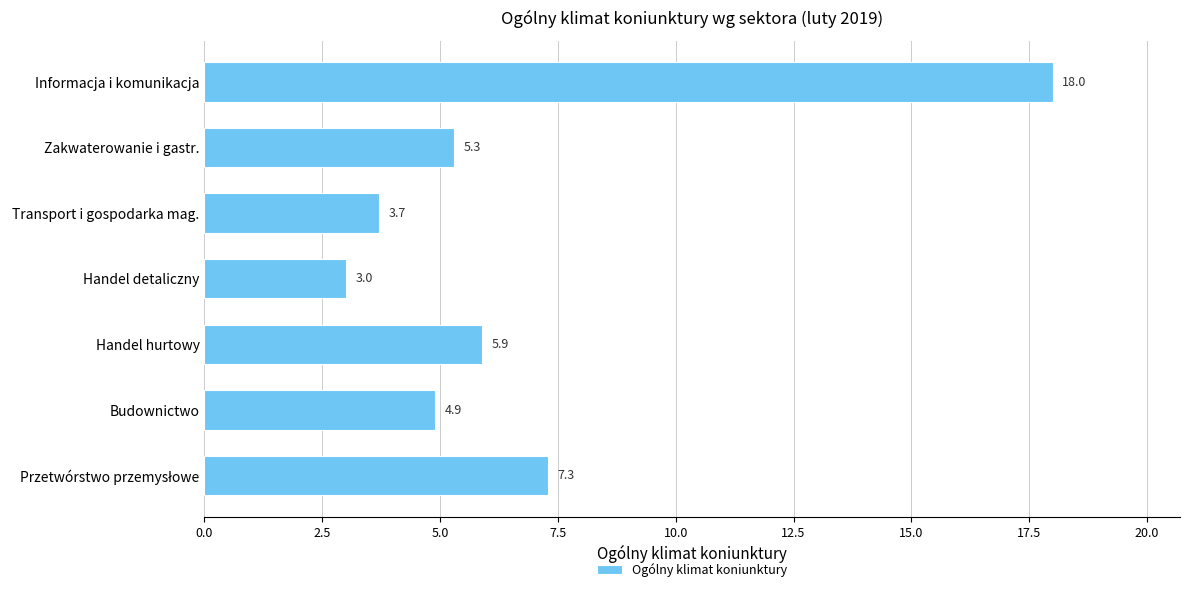

At which category does the chart reach its minimum across all series?

Handel detaliczny